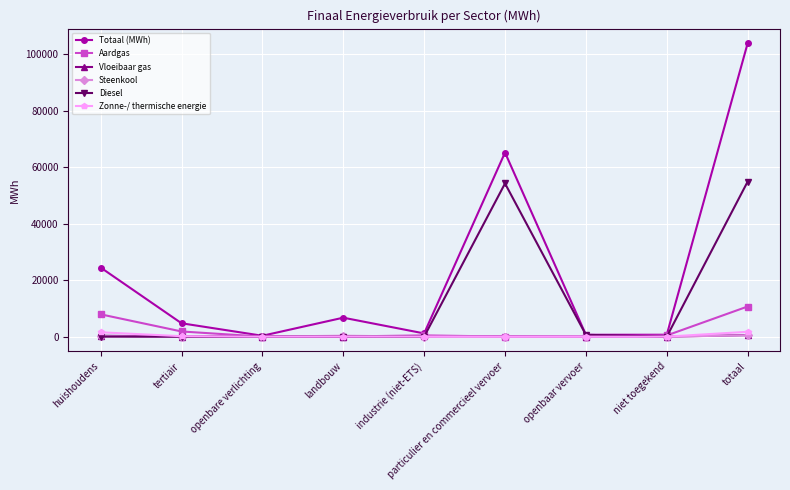

How many lines are shown in the chart?

6